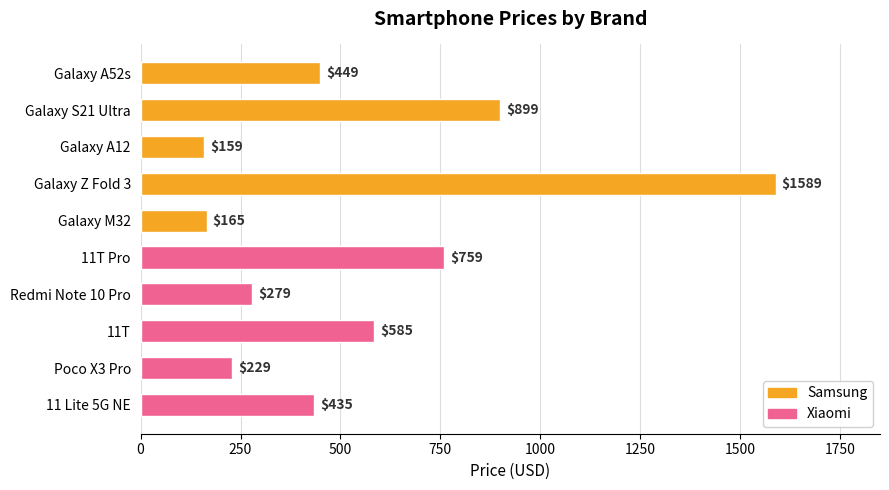

What is the average value?

555